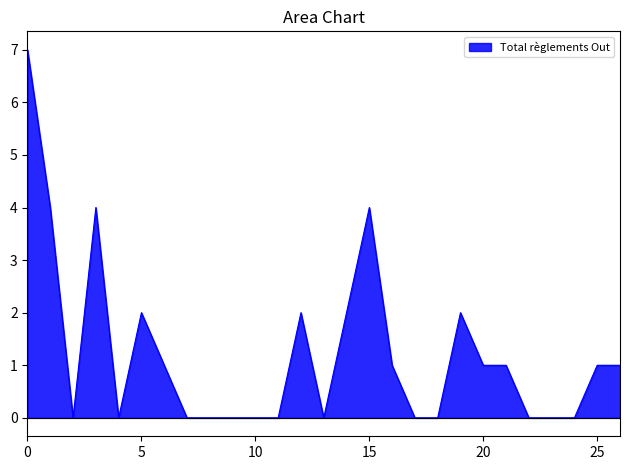

What is the difference between the maximum and minimum values?

7